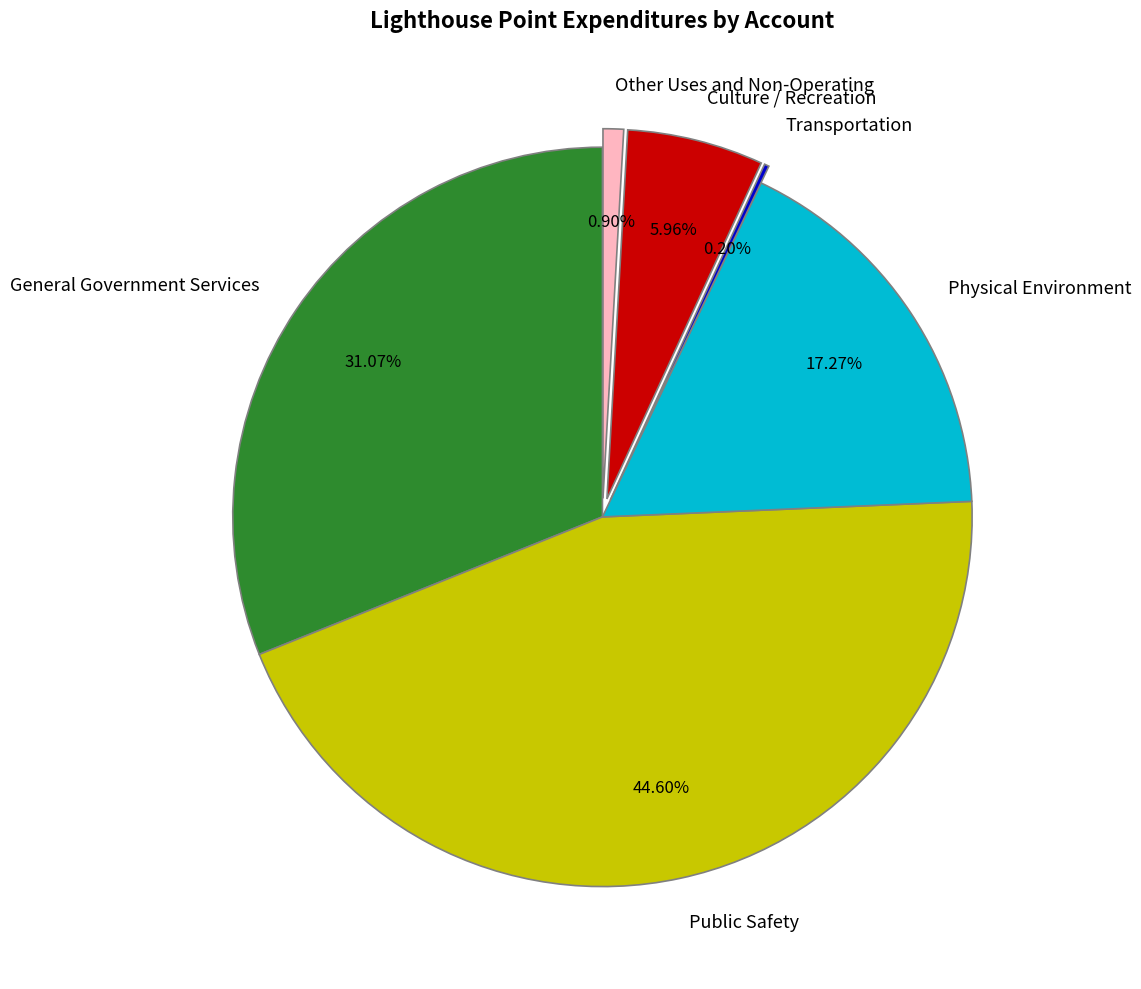

Between Physical Environment and Culture / Recreation, which is larger?

Physical Environment